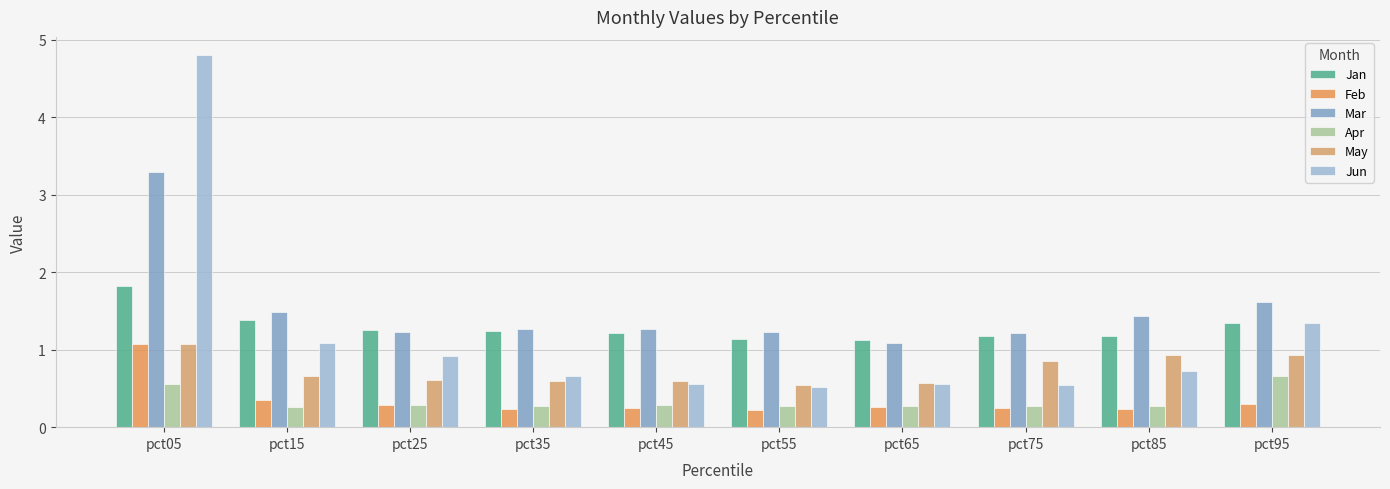

Where is Jun nearest to the value 2?

pct95